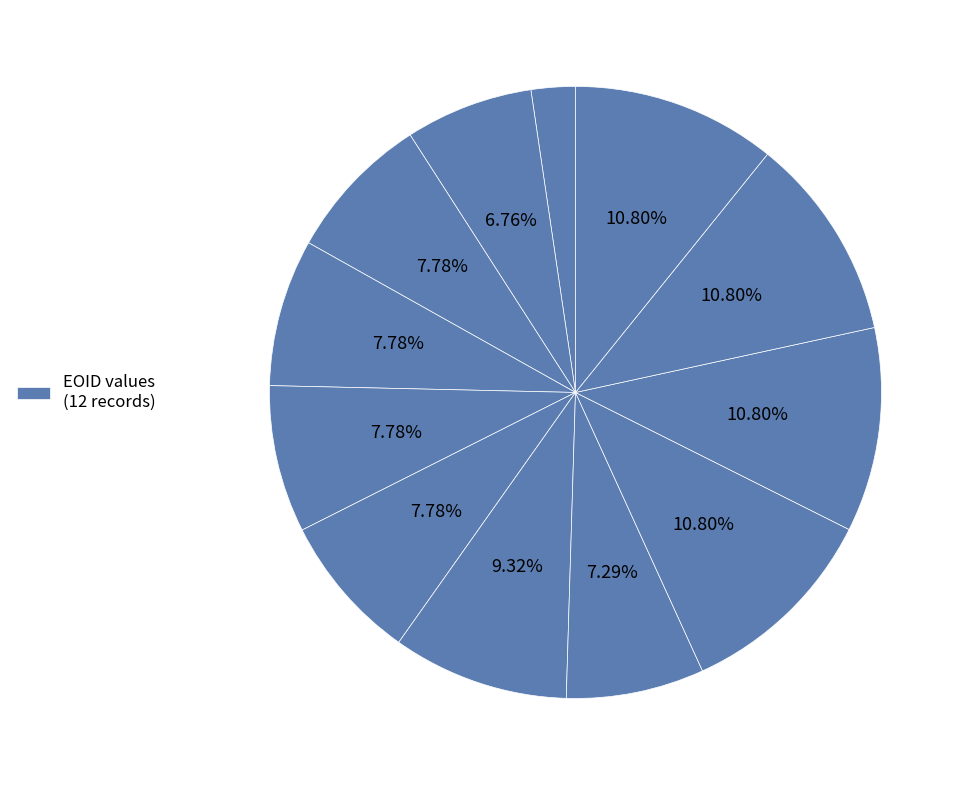

To the nearest percent, what is the average slice percentage?

8%